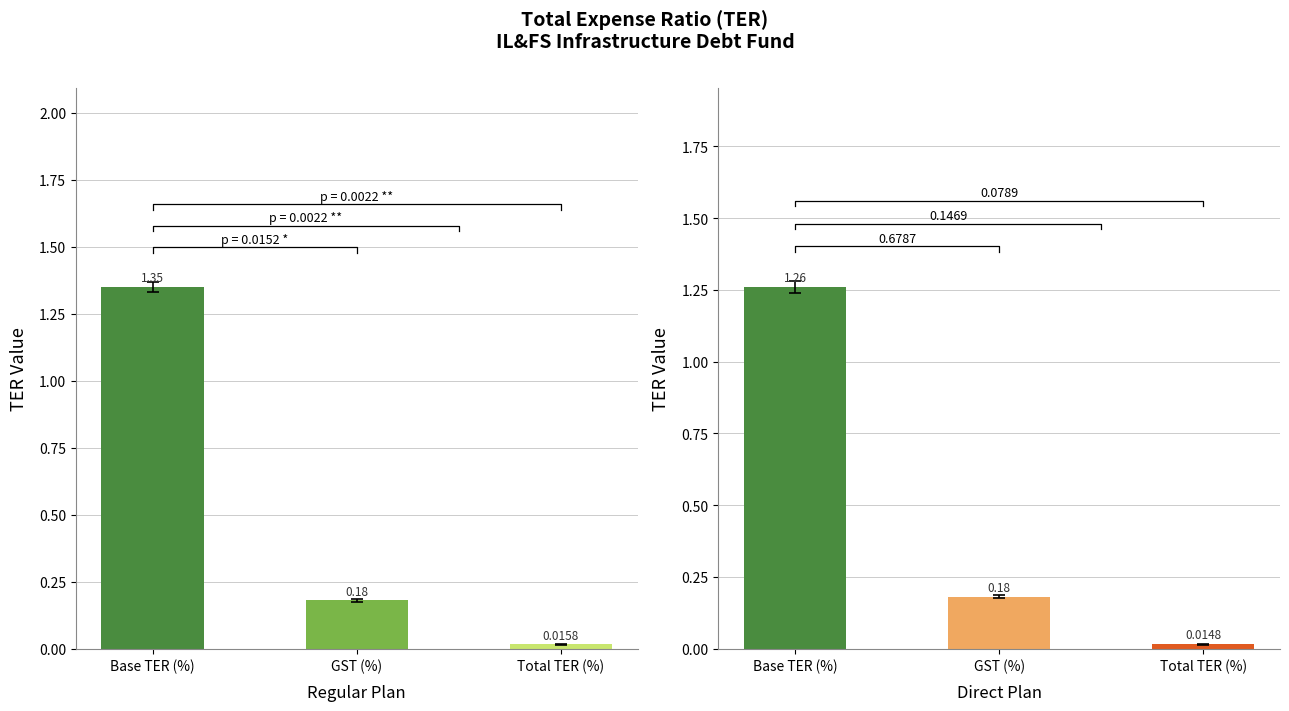

The value of Direct Plan components at Total TER (%) is 0.0. True or false?

False